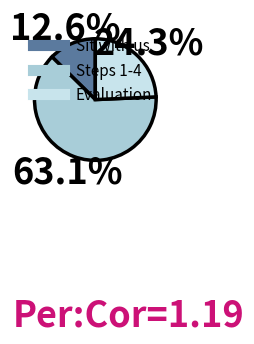

How many slices are in this pie chart?

3